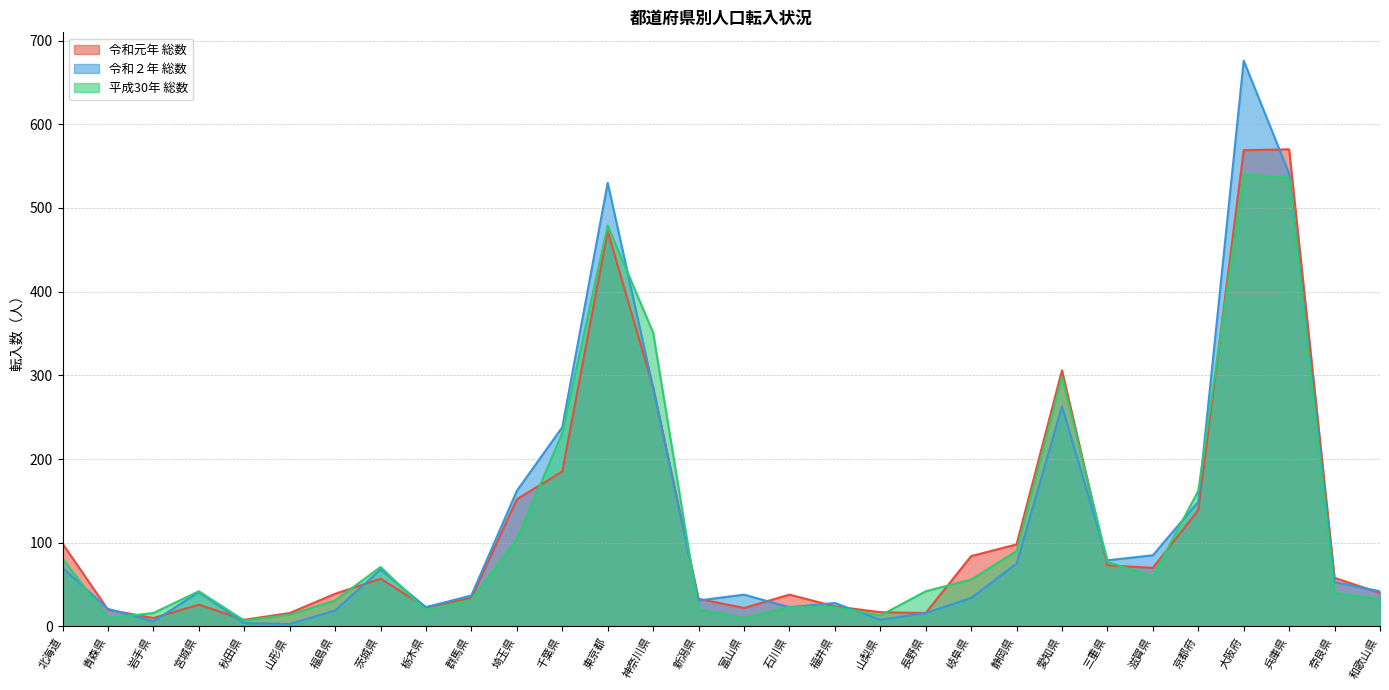

At which category does 令和２年 総数 reach its first local valley?

岩手県